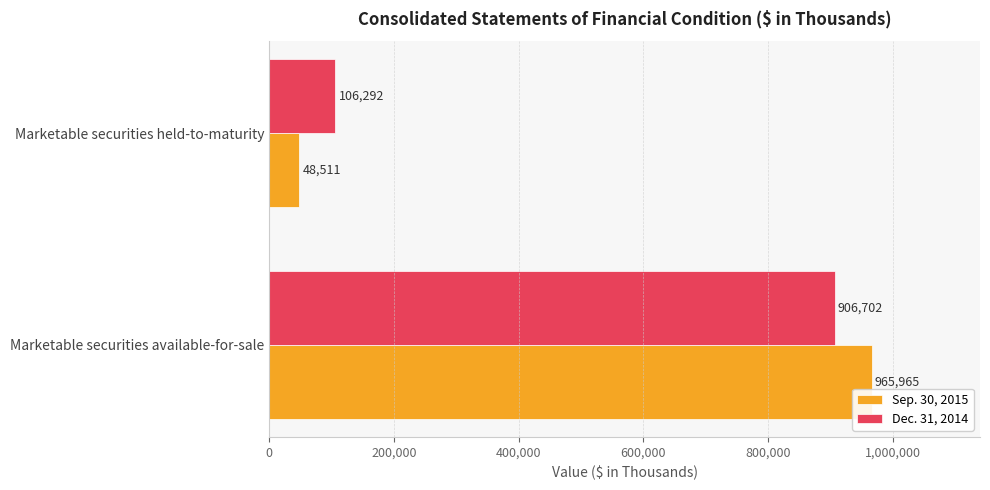

The value of Sep. 30, 2015 at Marketable securities available-for-sale is 1309380. True or false?

False